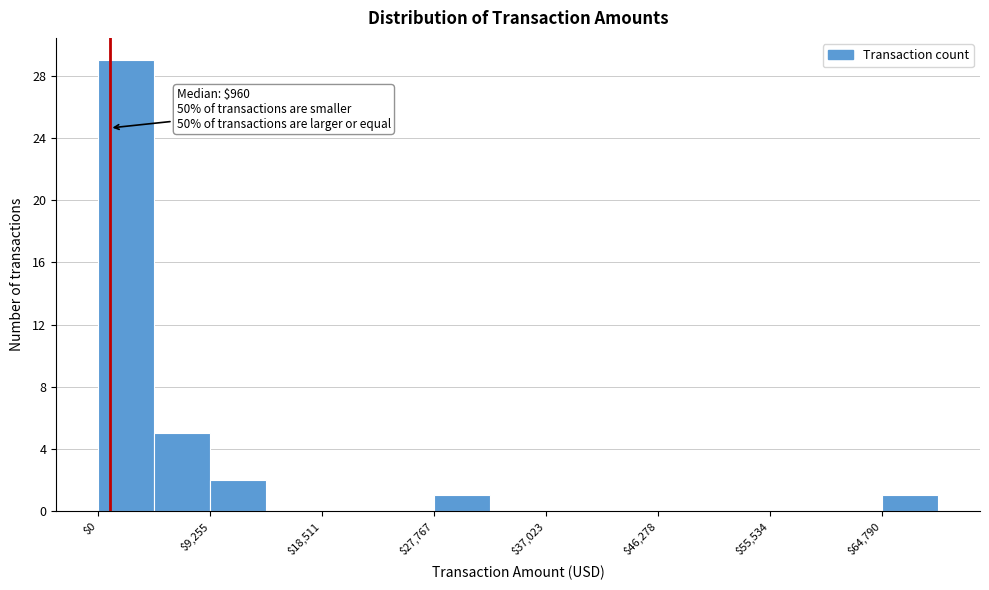

Over which range of the x-axis is the bar tallest?

0 to 5000